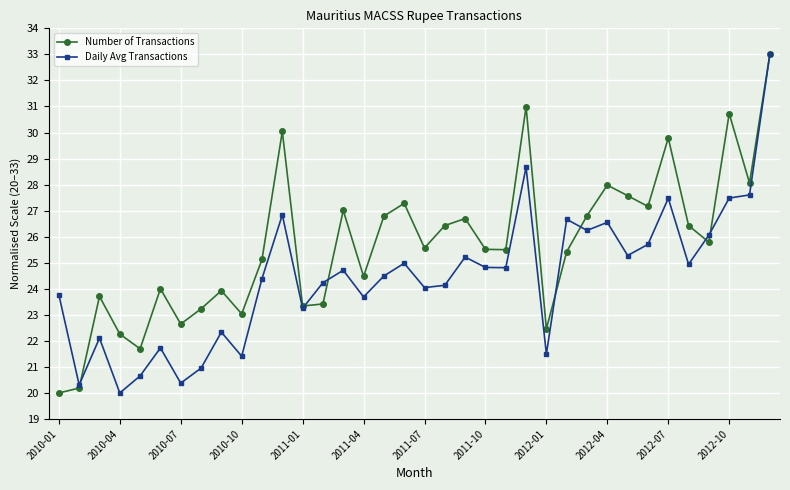

What is the minimum value for Daily Avg Transactions?

20.0